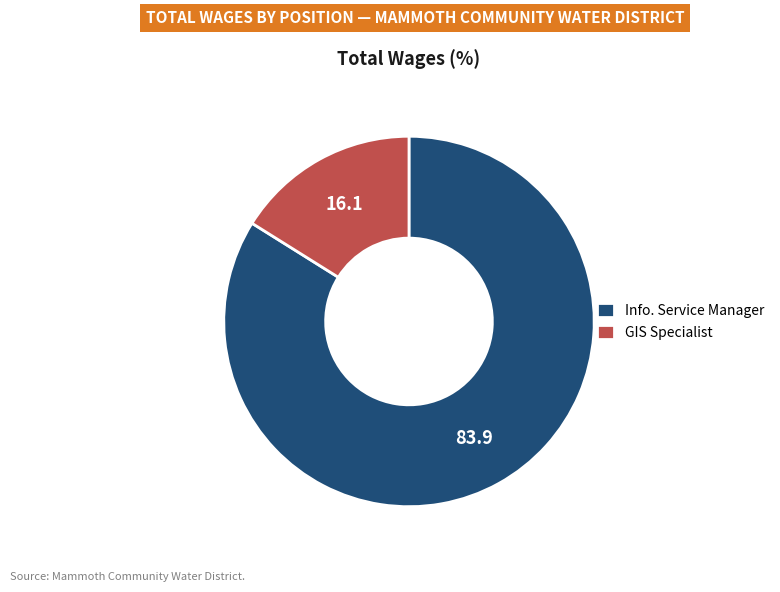

True or false: Info. Service Manager accounts for 84% of the total.

True